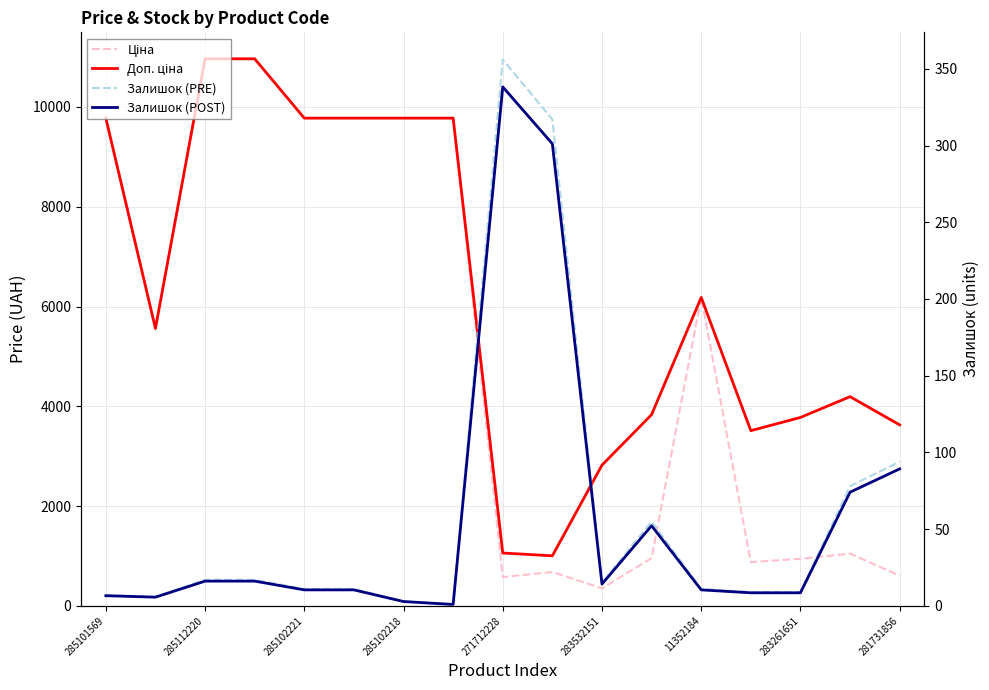

Is the value of Залишок (POST) at 271712228 greater than the value of Ціна at 285102221?

No